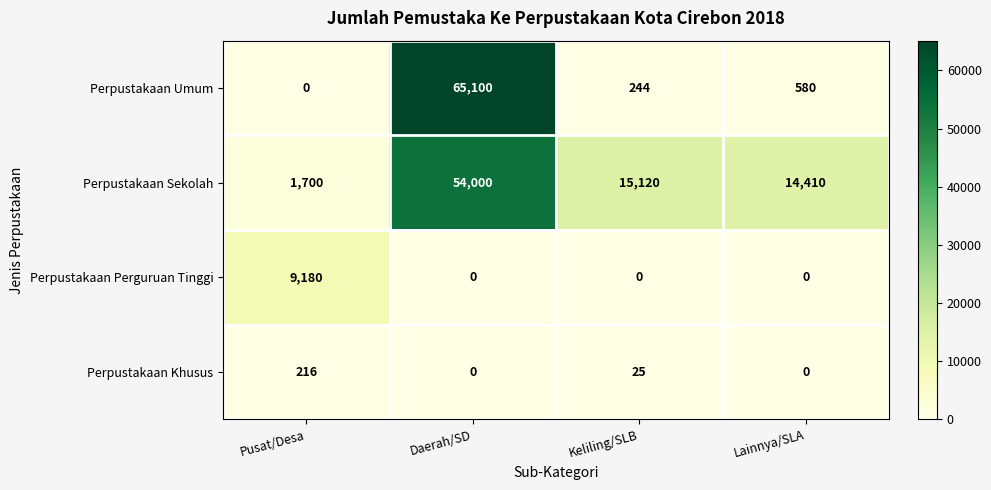

Is it true that Perpustakaan Umum equals 0 at Pusat/Desa?

True